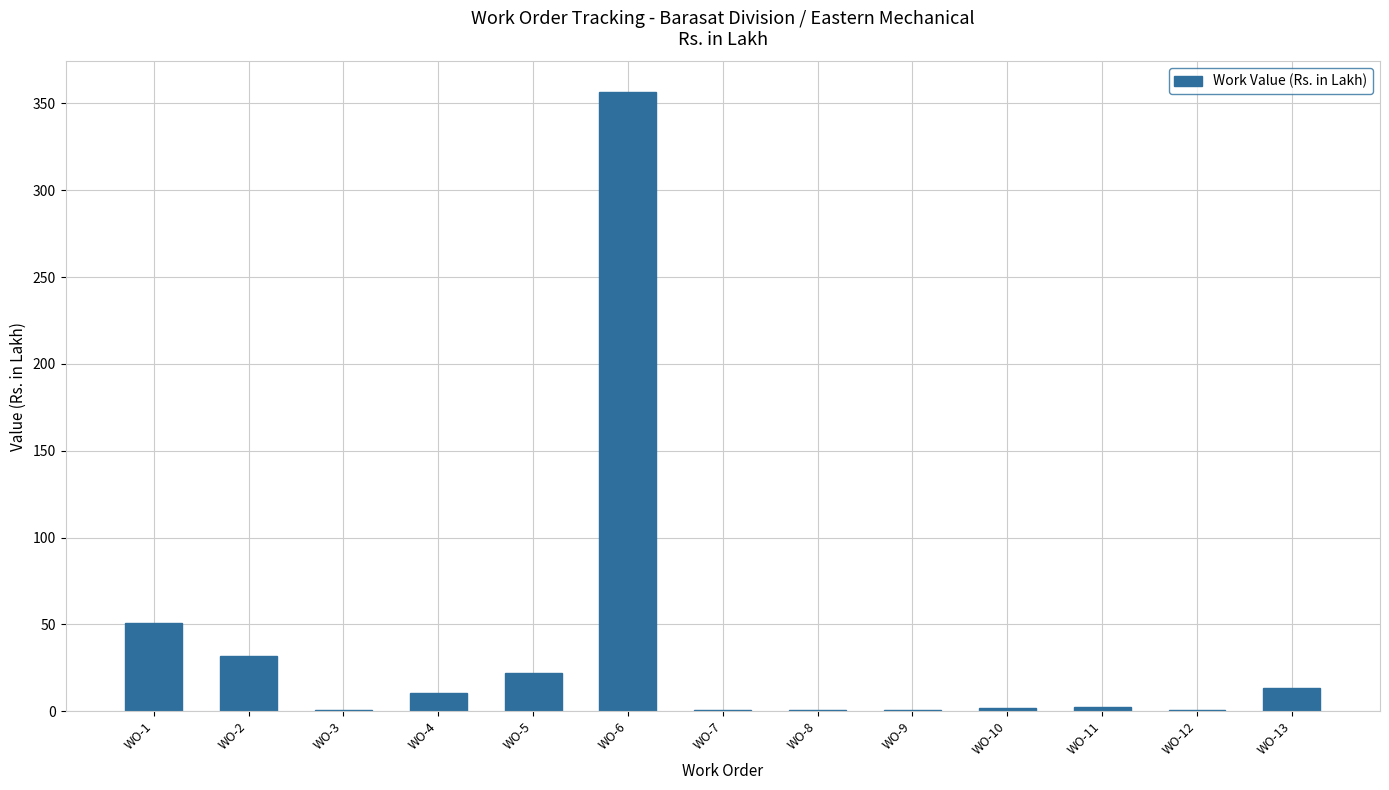

Is it true that the value at WO-12 is 0.9?

True